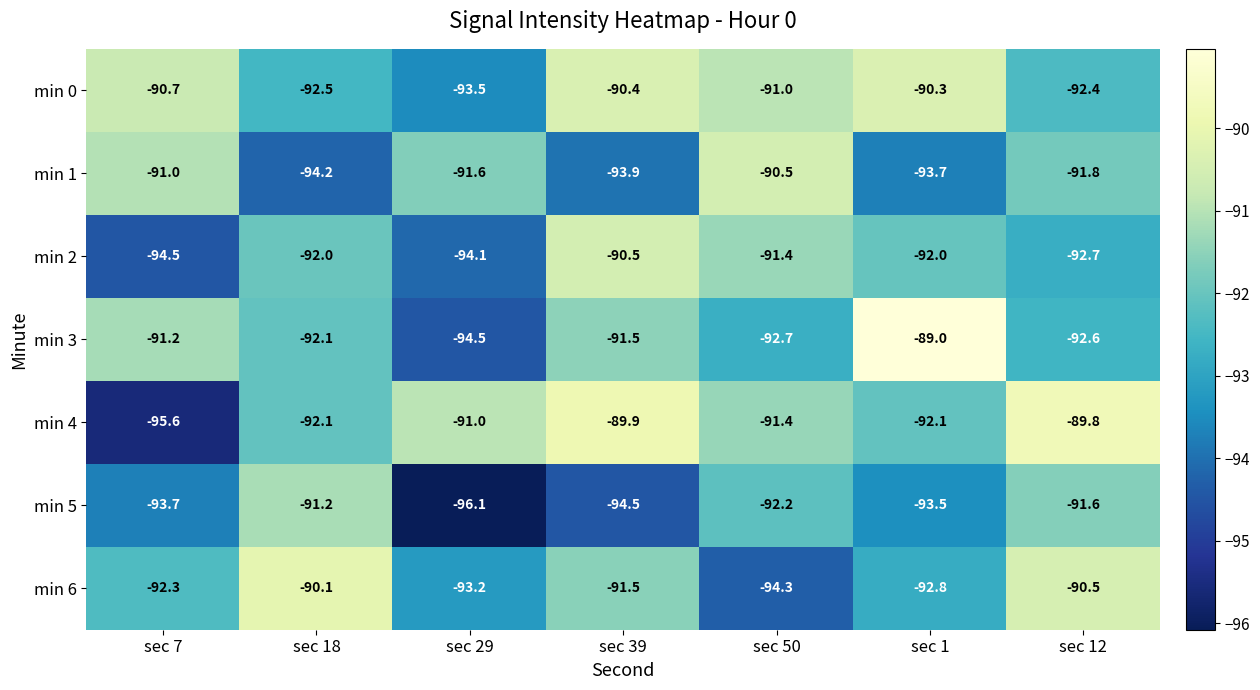

At which label does min 6 reach its minimum?

sec 50